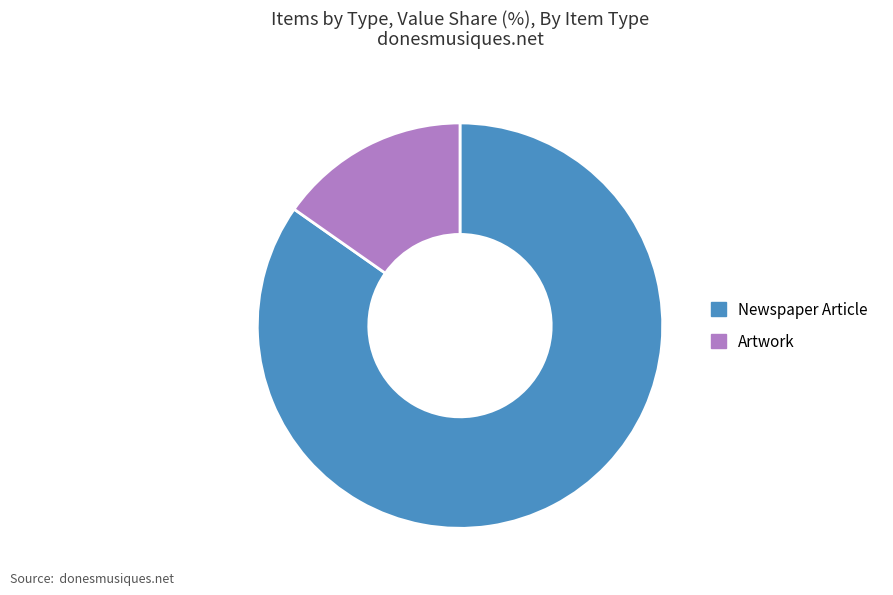

Is there a majority slice in this chart?

Yes